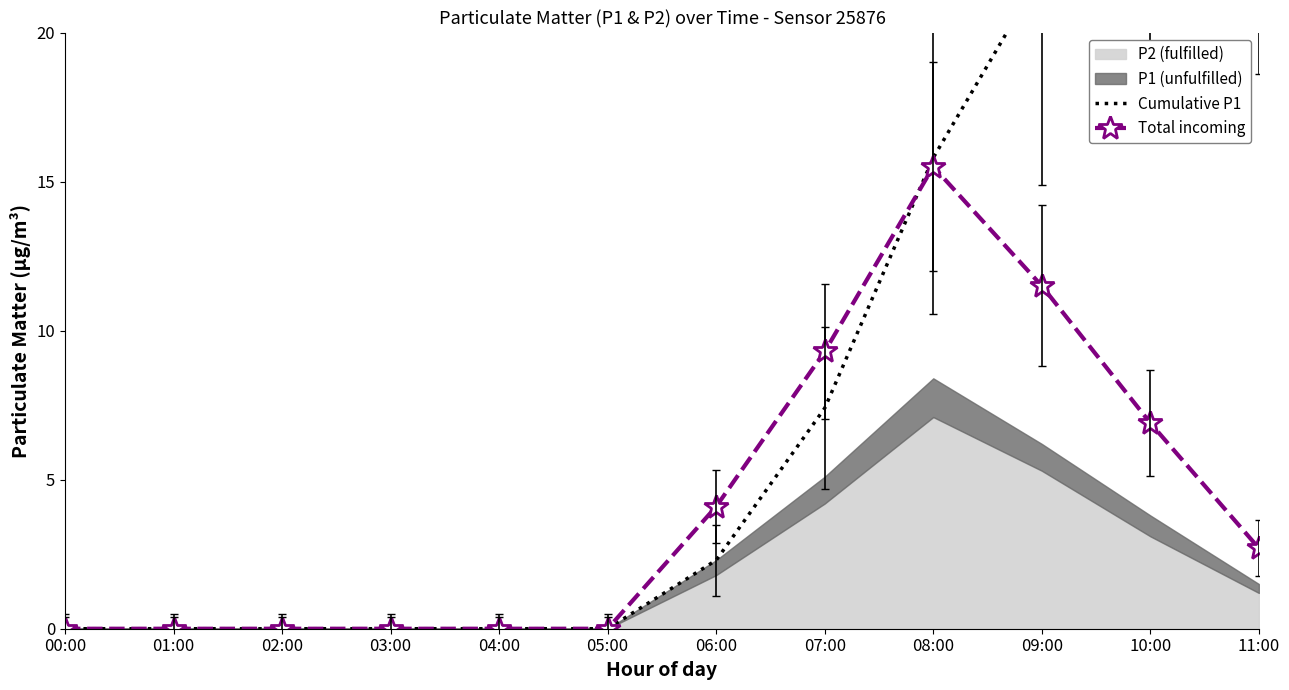

Reading left to right, what are all the values shown in this chart?

Cumulative P1: 00:00=0.0	01:00=0.0	02:00=0.0	03:00=0.0	04:00=0.0	05:00=0.0	06:00=2.3	07:00=7.4	08:00=15.8	09:00=22.0	10:00=25.8	11:00=27.3
Total incoming: 00:00=0.0	01:00=0.0	02:00=0.0	03:00=0.0	04:00=0.0	05:00=0.0	06:00=4.1	07:00=9.3	08:00=15.5	09:00=11.5	10:00=6.9	11:00=2.7